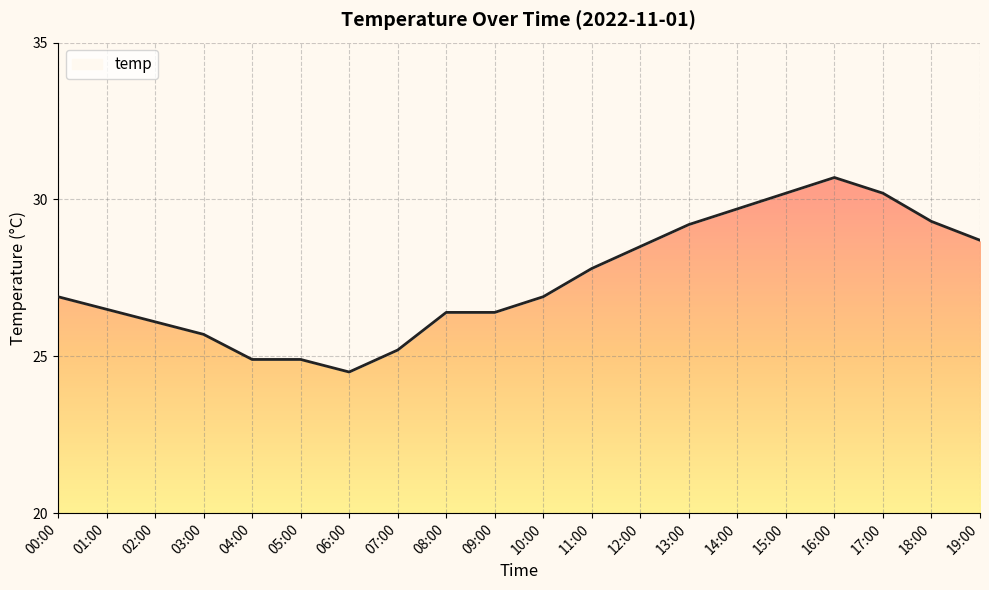

The chart shows a value of 53.5 at 15:00. True or false?

False